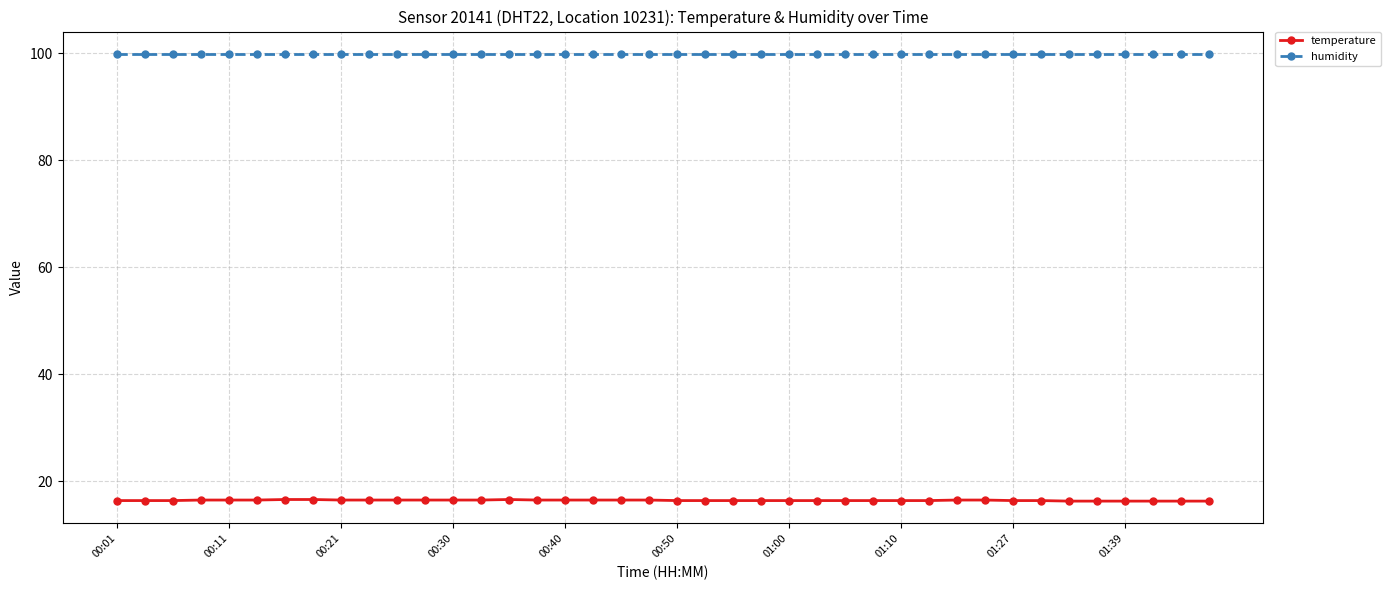

Rank the series by their average value, from highest to lowest.

humidity, temperature